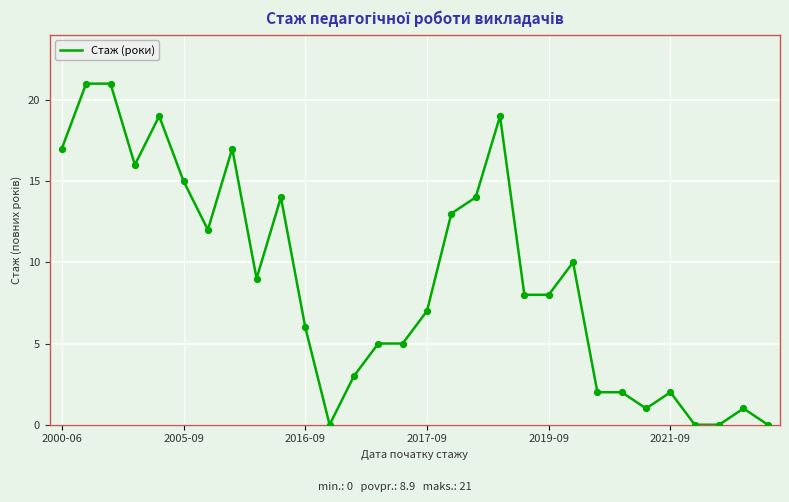

What is the maximum value shown in the chart?

21